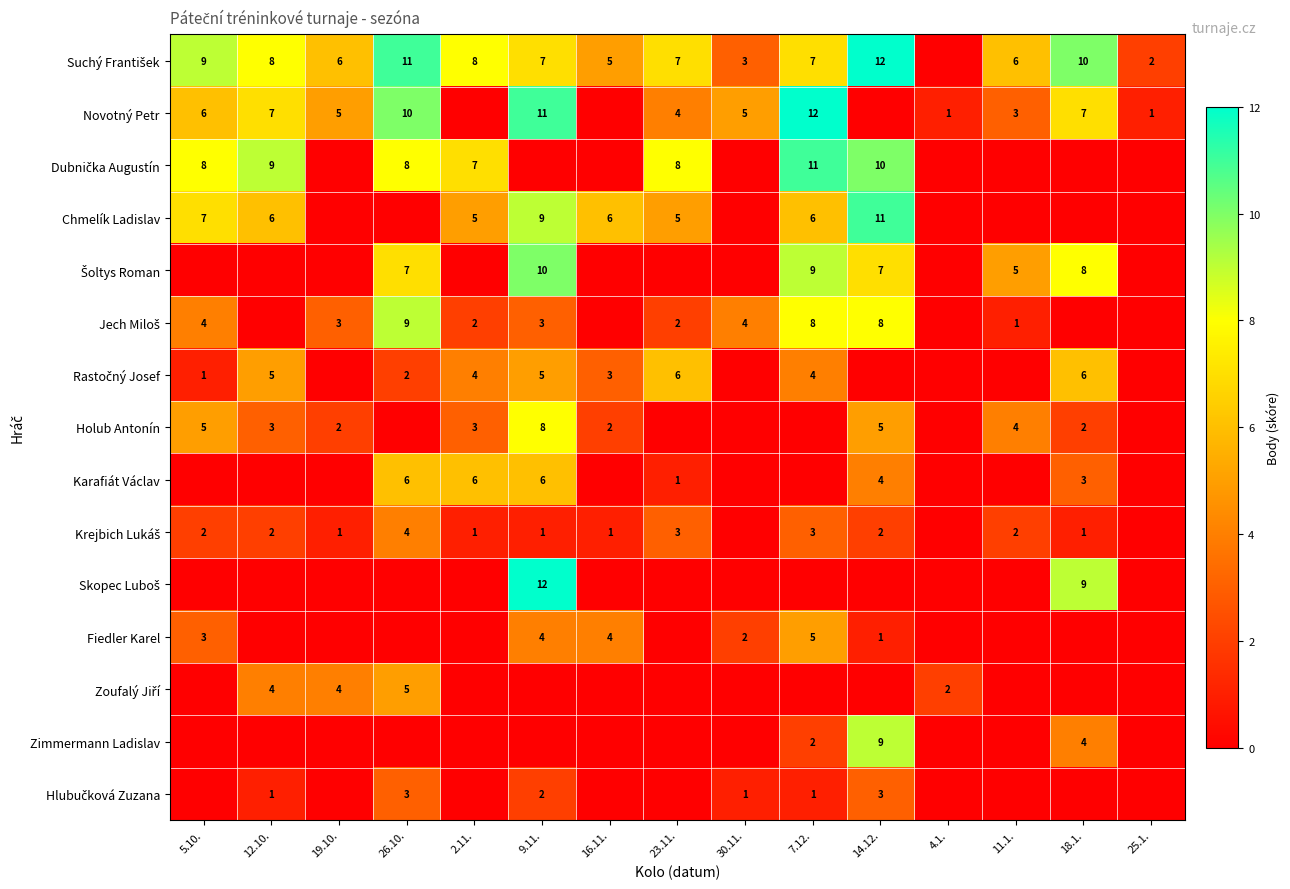

What is the maximum value shown in the chart?

12